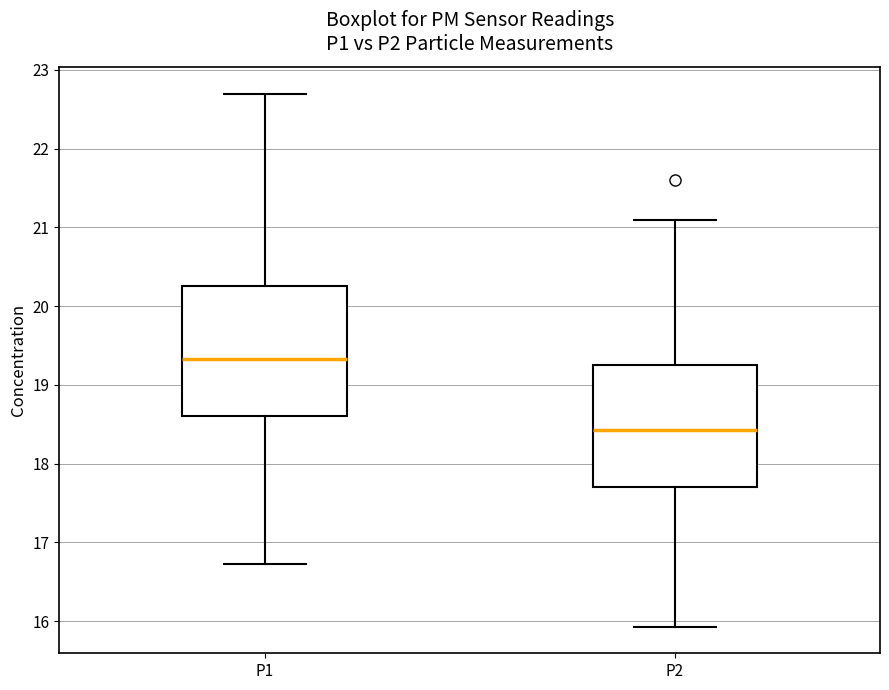

Which box's median line is the highest?

P1